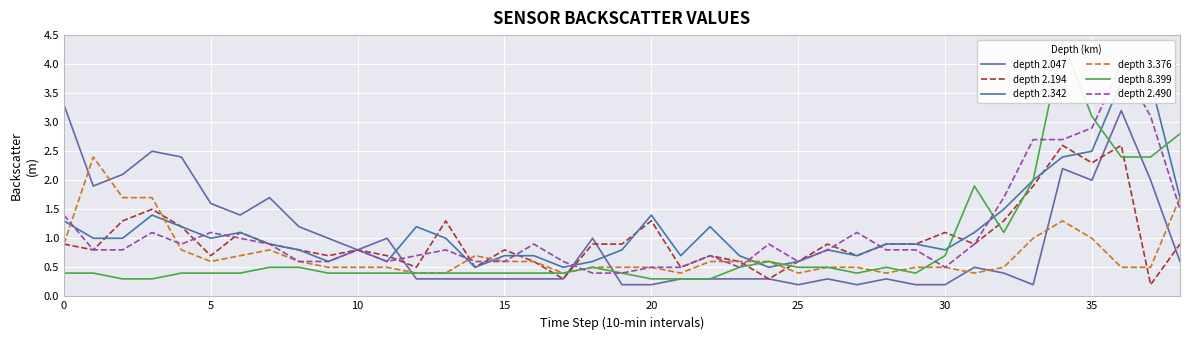

What is the value of the depth 3.376 point at the 6th from the left?

0.6